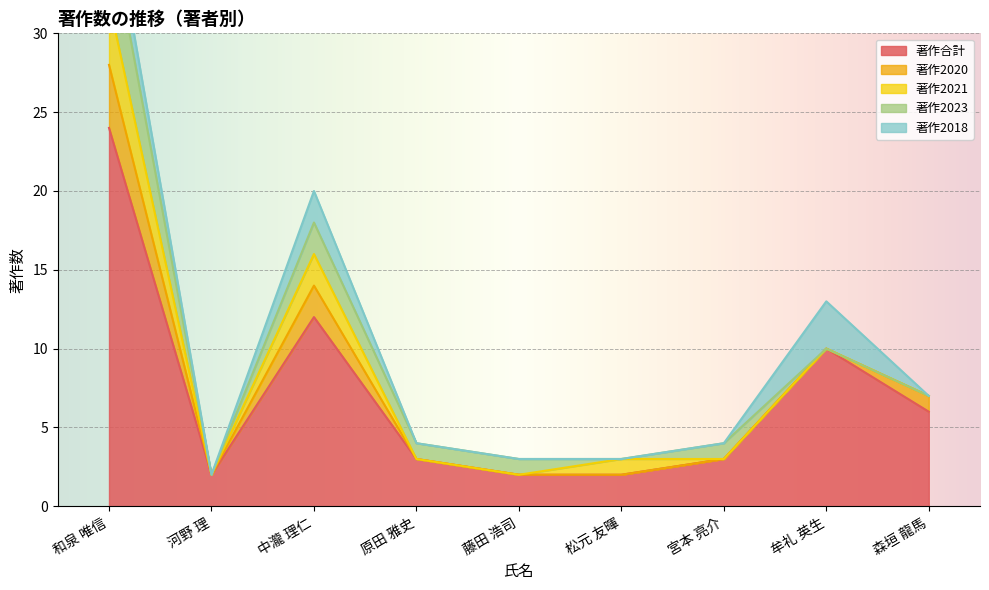

At which category is the sum across all series the highest?

和泉 唯信